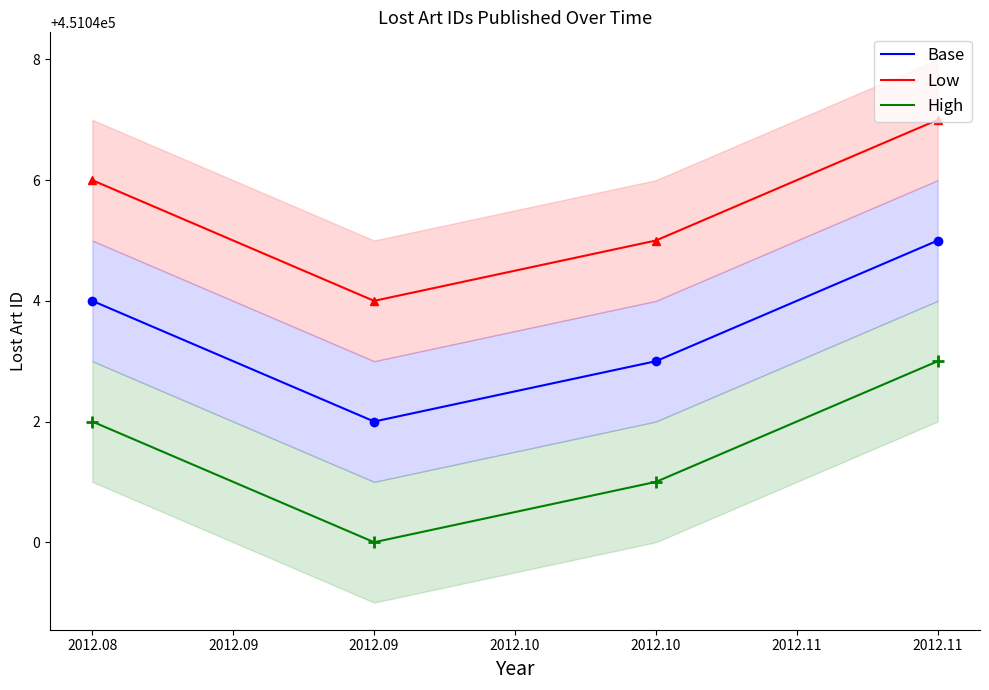

The value of Base at 2012.09 is 683051. True or false?

False